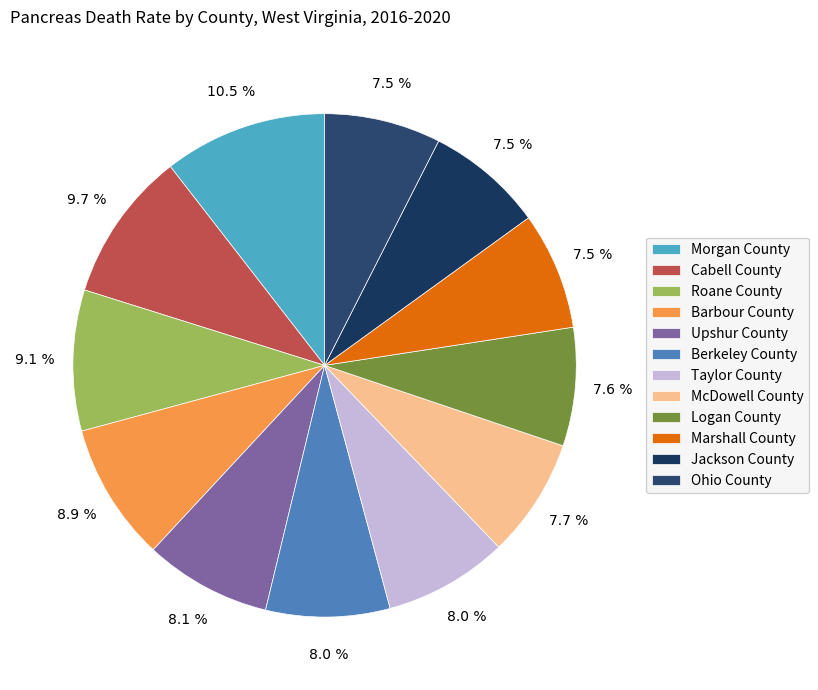

Is it true that Marshall County is 21% of the pie?

False